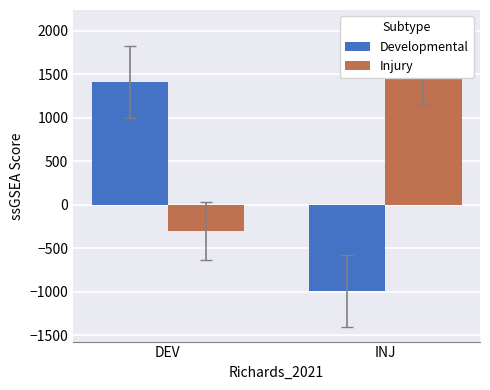

Is it true that Injury equals -407.0 at DEV?

False